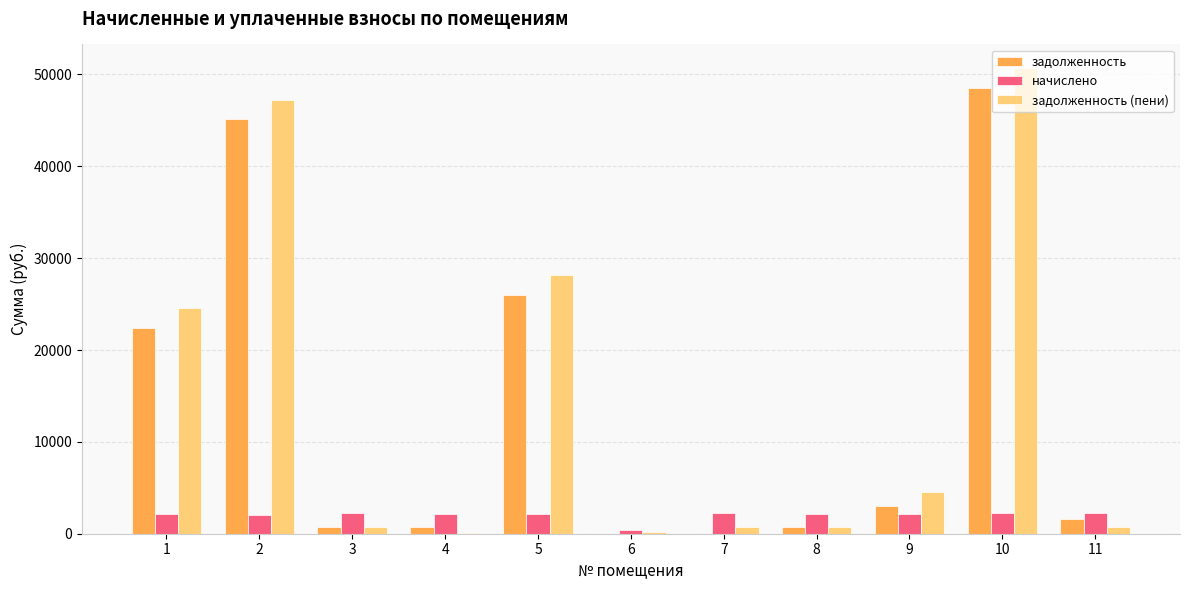

Is the value of задолженность (пени) at 1 greater than the value of начислено at 4?

Yes